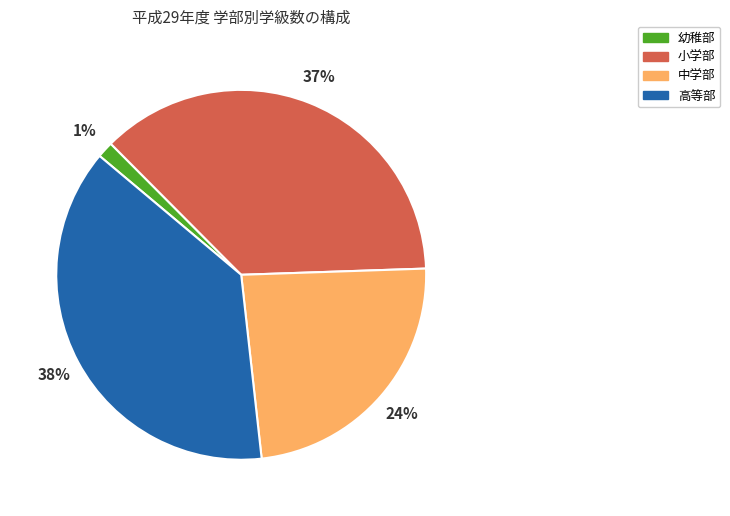

To the nearest percent, what is the average slice percentage?

25%